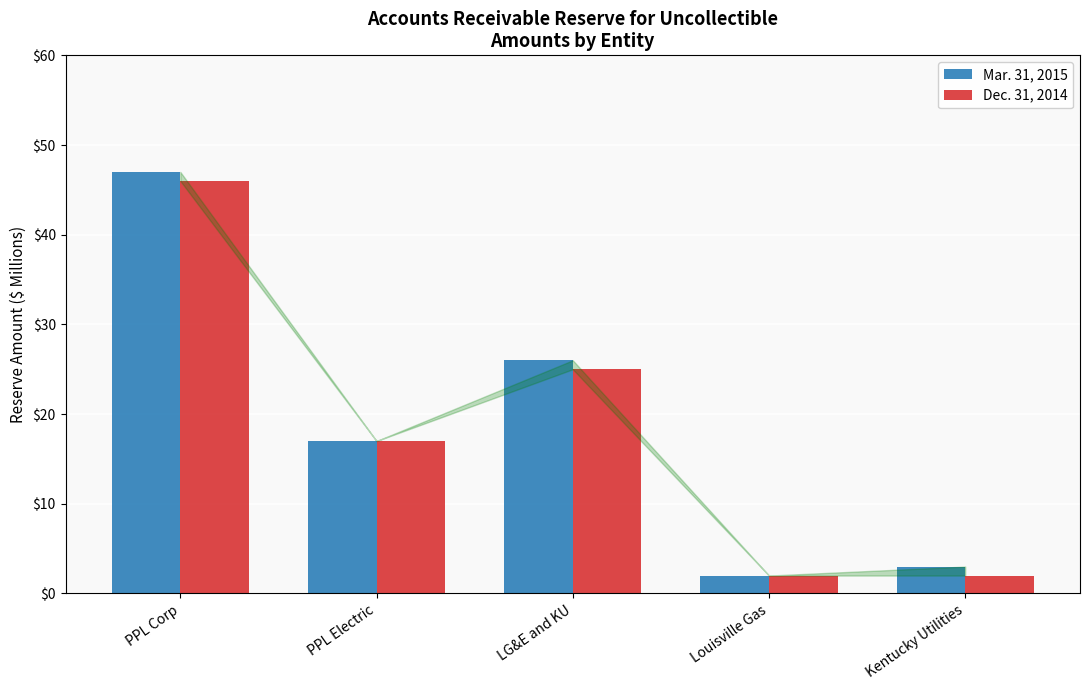

Reading right to left, list all the values displayed in this chart.

Mar. 31, 2015: 3	2	26	17	47
Dec. 31, 2014: 2	2	25	17	46